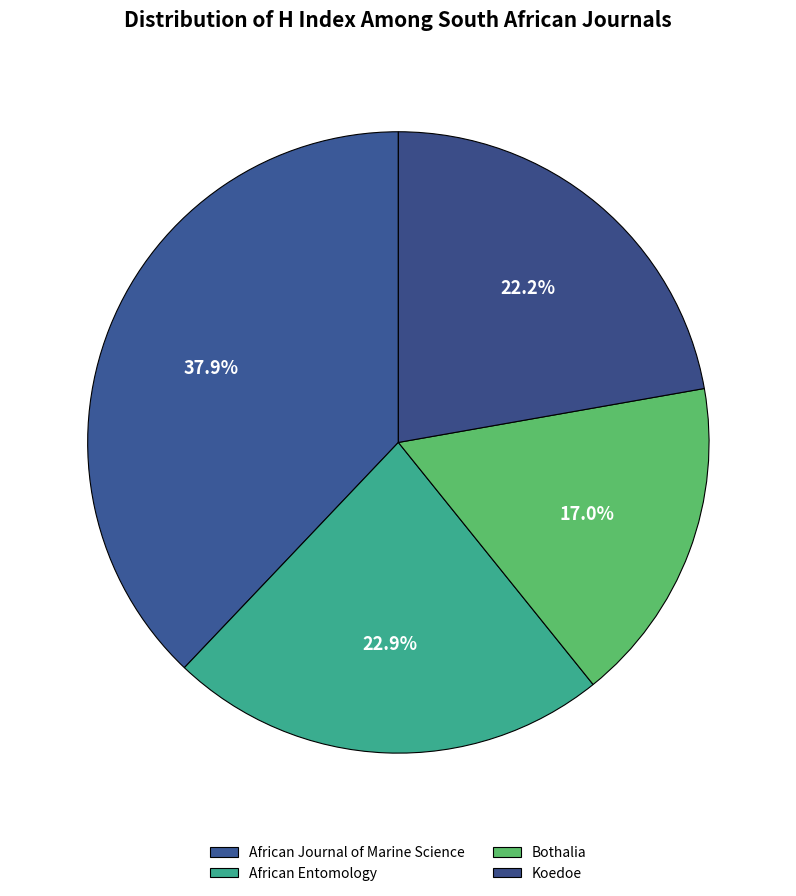

How many segments does this pie chart have?

4